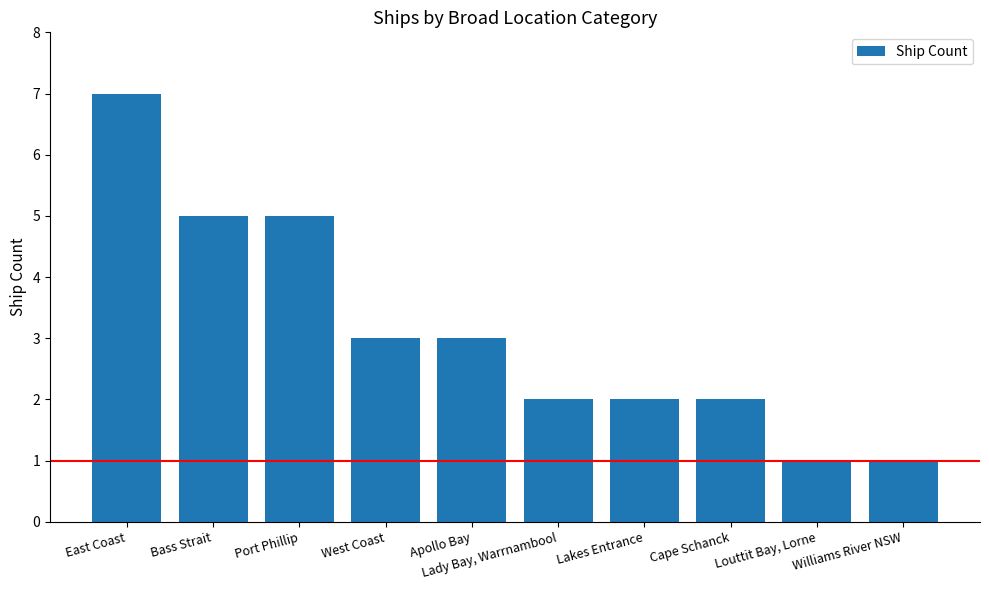

What is the minimum value shown in the chart?

1